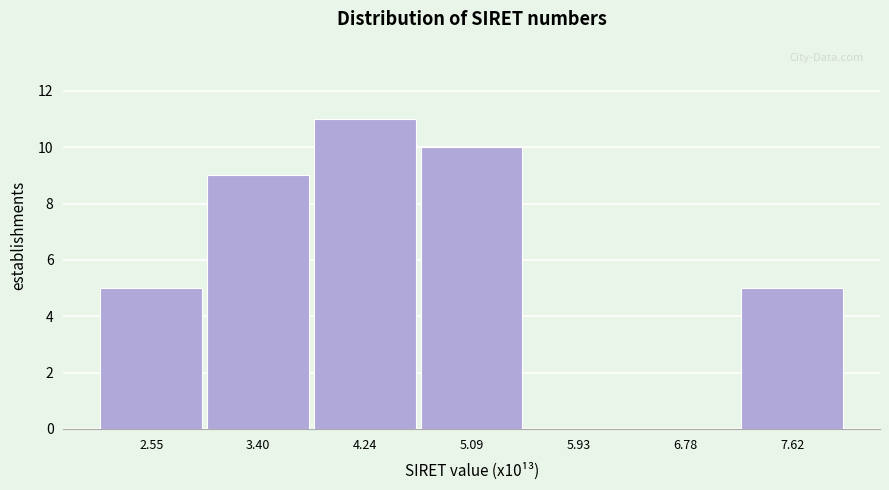

Reading left to right, list every bar in this chart as the range it spans on the x-axis followed by its height. Neither the bar edges nor the heights are printed on the chart, so give them approximately, as read against the axes.

2.1 to 3.0: 5
3.0 to 3.8: 9
3.8 to 4.7: 11
4.7 to 5.5: 10
5.5 to 6.4: 0
6.4 to 7.2: 0
7.2 to 8.0: 5